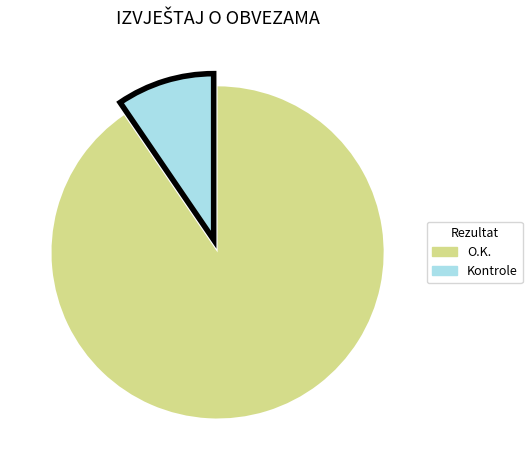

Which slice is the largest?

O.K.